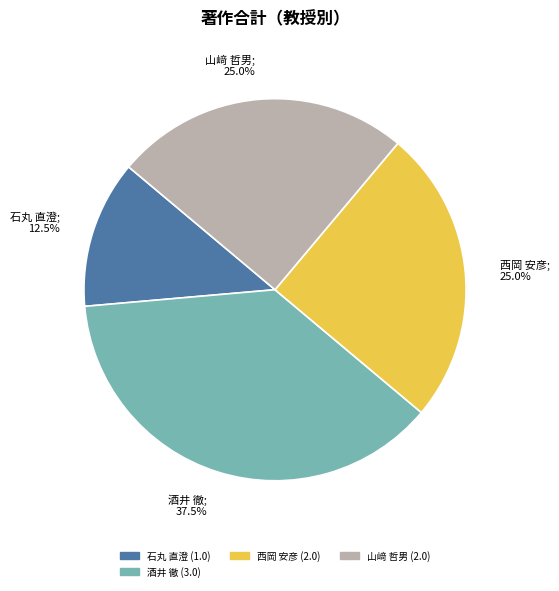

How many slices are in this pie chart?

4